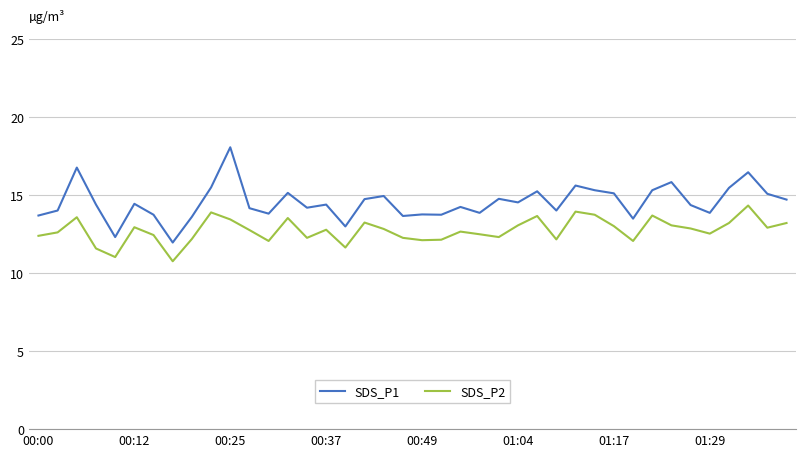

What is the maximum value shown in the chart?

18.1